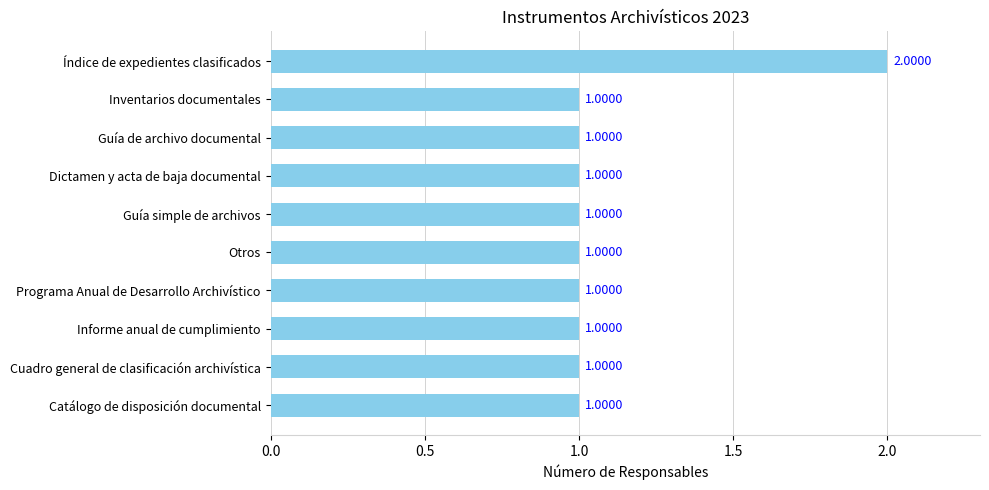

What is the sum of the values at Inventarios documentales and Índice de expedientes clasificados?

3